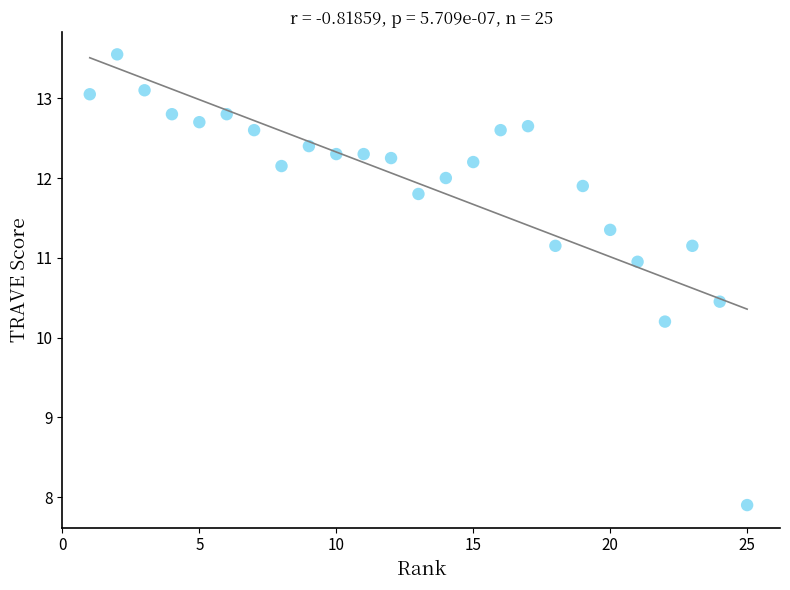

What is the range of X values (max minus min)?

24.0